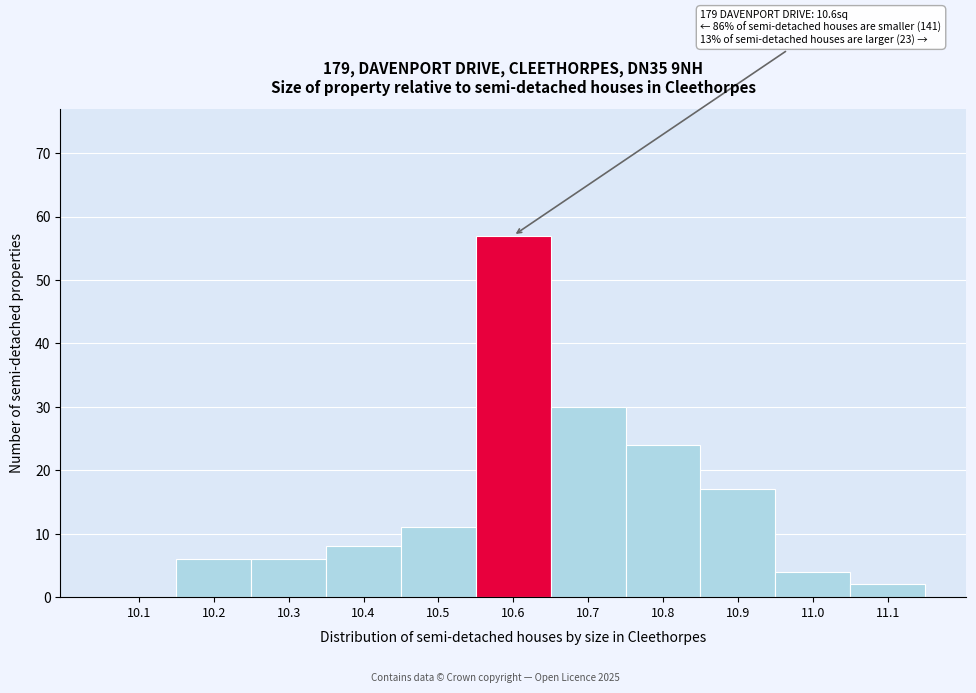

Reading left to right, transcribe all the data shown in this chart.

10.1=0	10.2=6	10.3=6	10.4=8	10.5=11	10.6=57	10.7=30	10.8=24	10.9=17	11.0=4	11.1=2